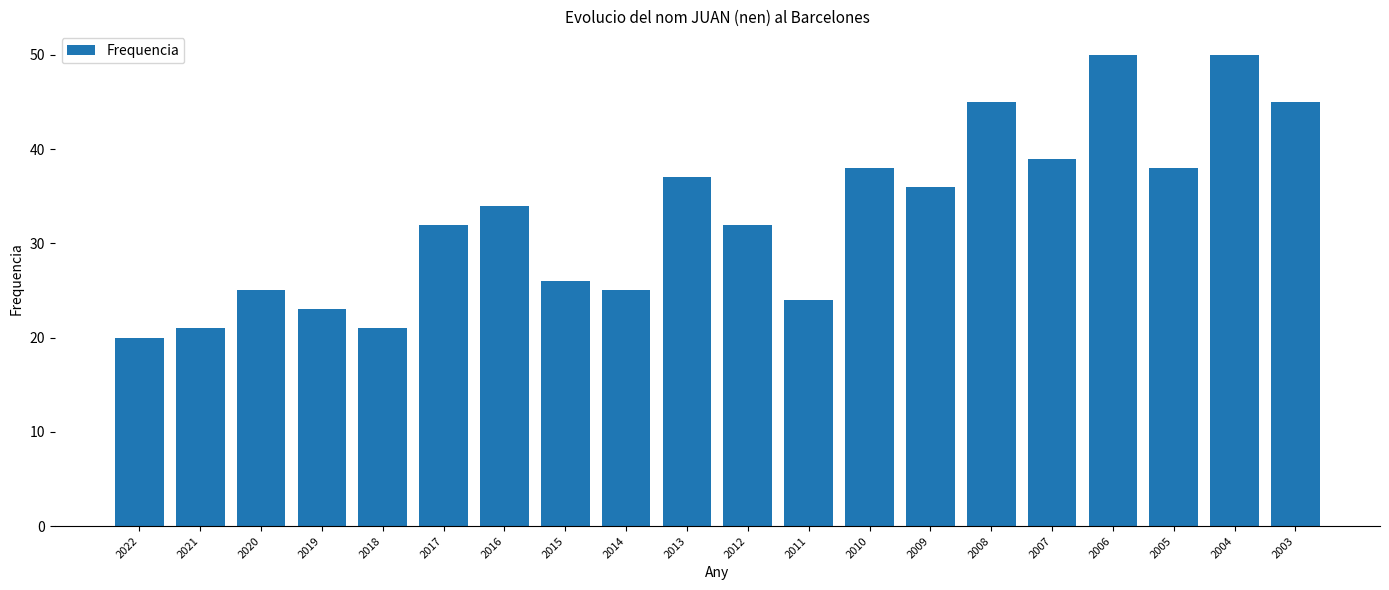

What is the difference between the second highest and minimum values?

30